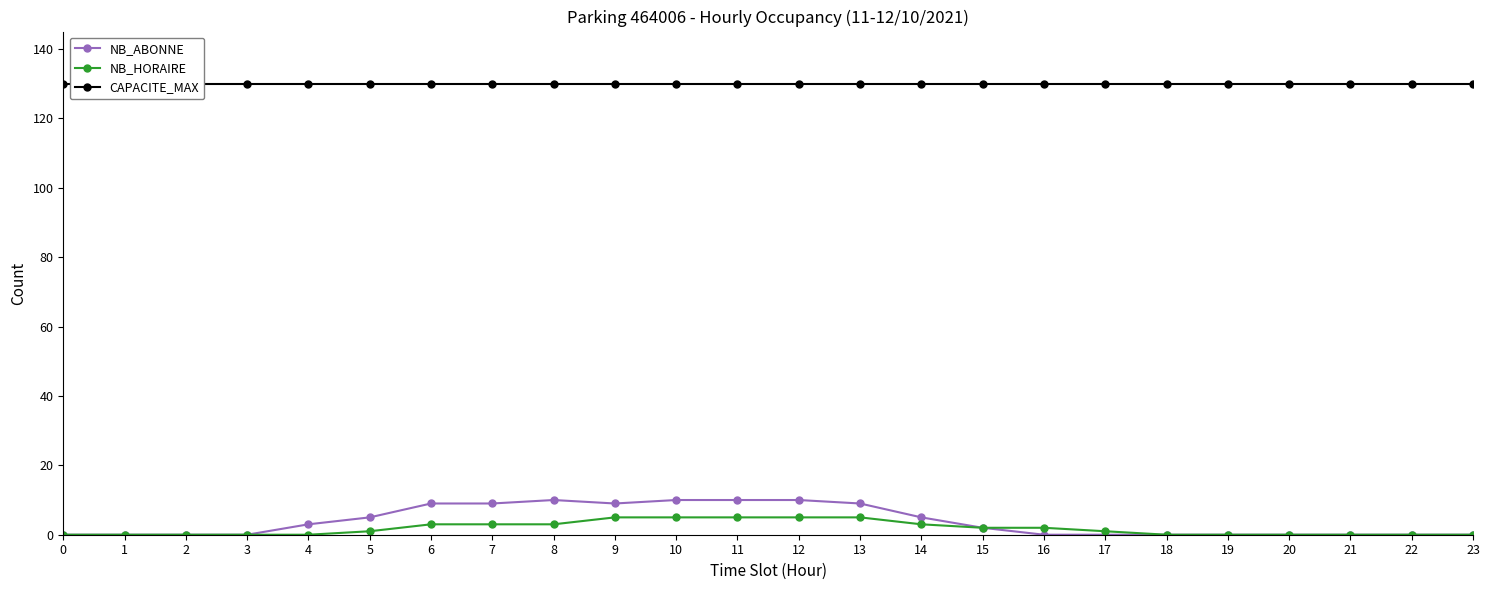

True or false: NB_ABONNE and CAPACITE_MAX cross at least once.

False